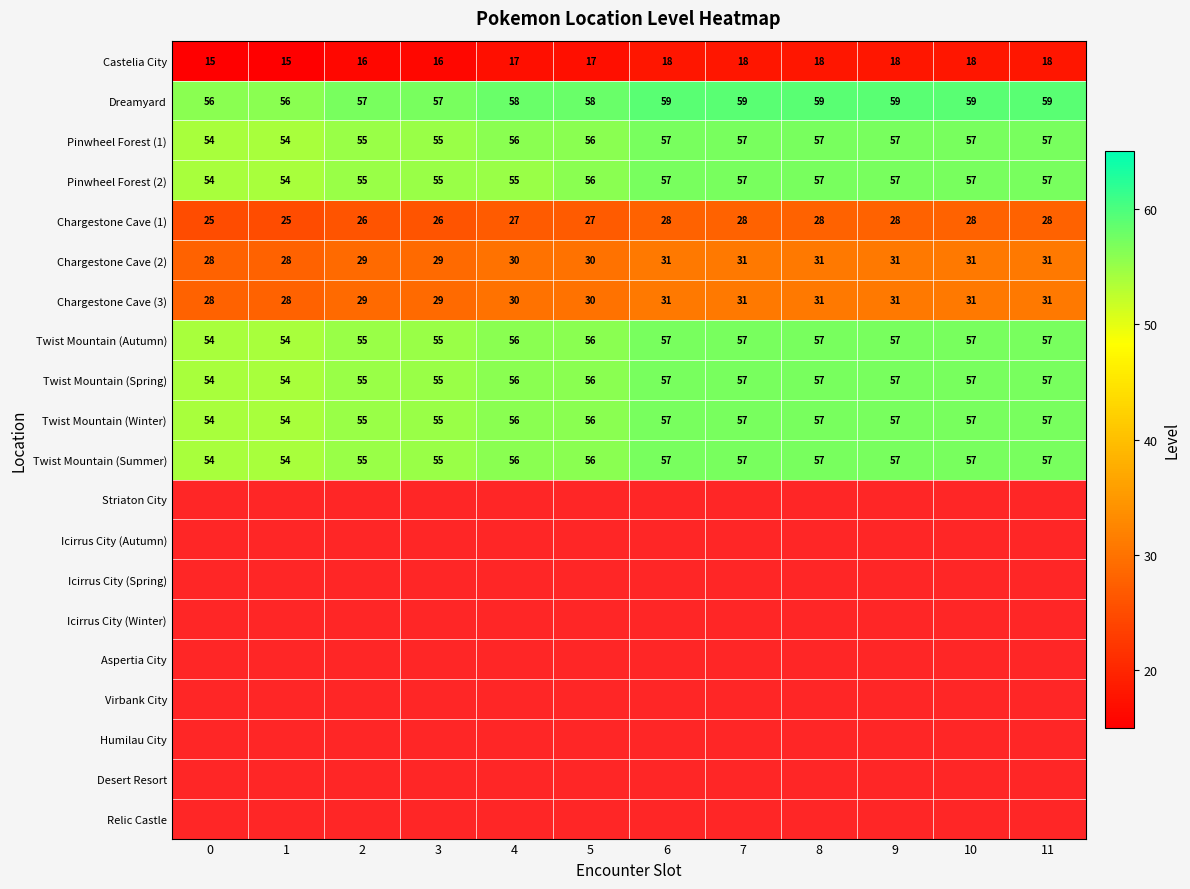

What is the smallest value displayed?

15.0